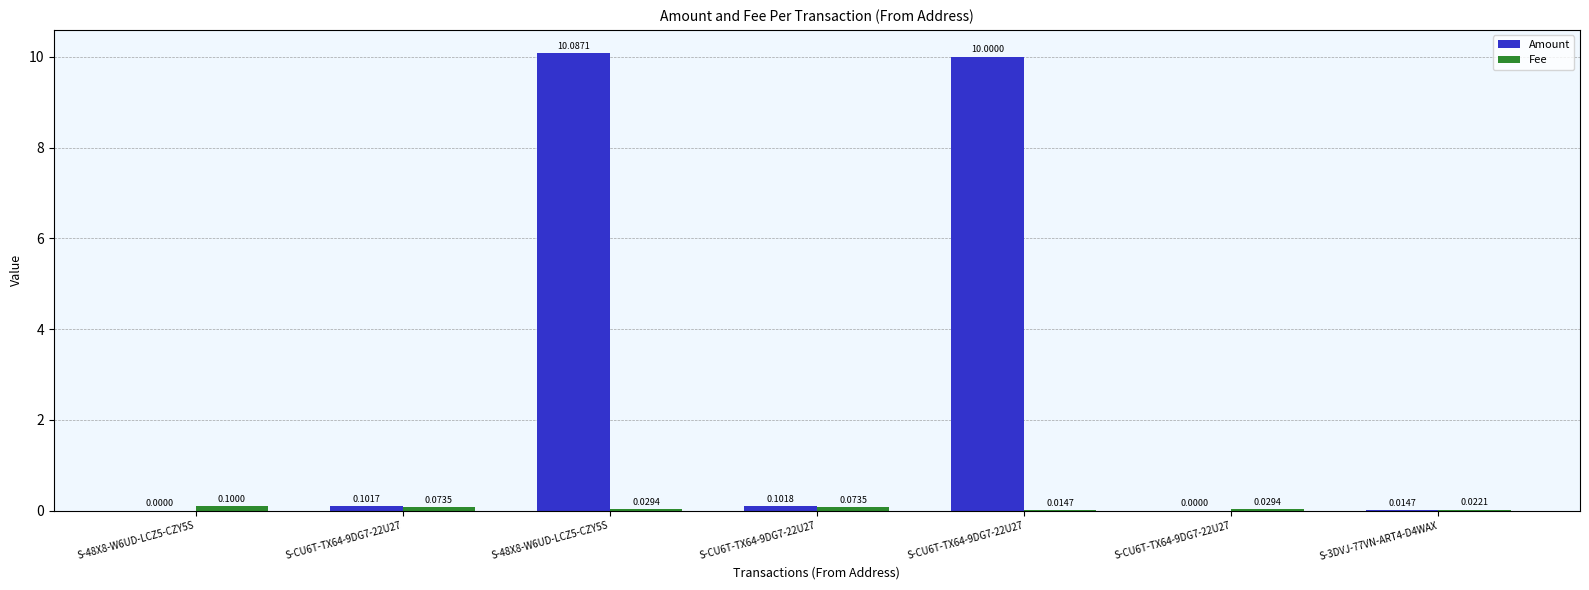

What is the label of the 6th bar from the right?

S-CU6T-TX64-9DG7-22U27